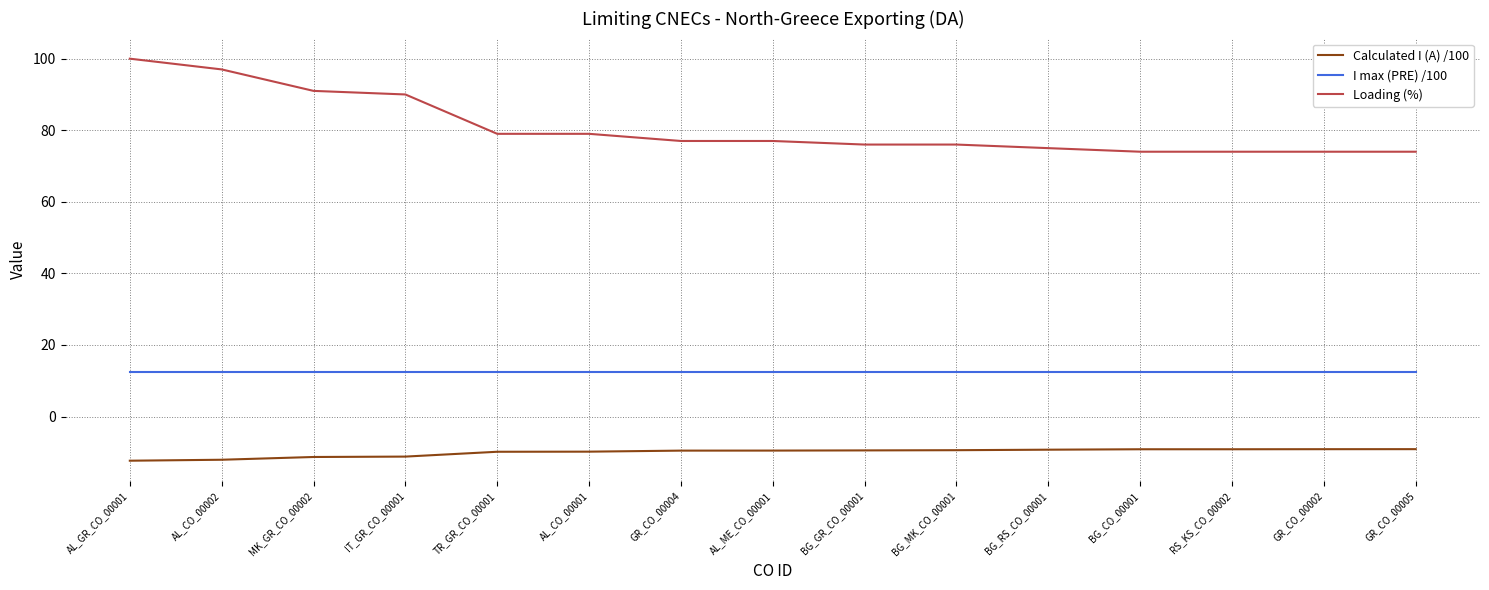

At which category does the chart reach its peak across all series?

AL_GR_CO_00001